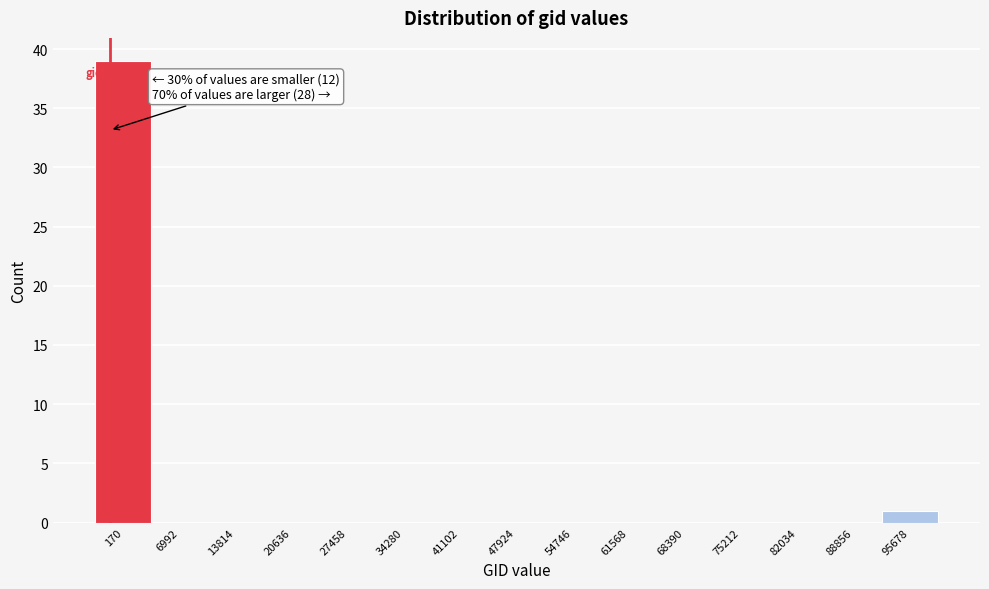

Reading right to left, list all the values displayed in this chart.

95678=1	88856=0	82034=0	75212=0	68390=0	61568=0	54746=0	47924=0	41102=0	34280=0	27458=0	20636=0	13814=0	6992=0	170=39